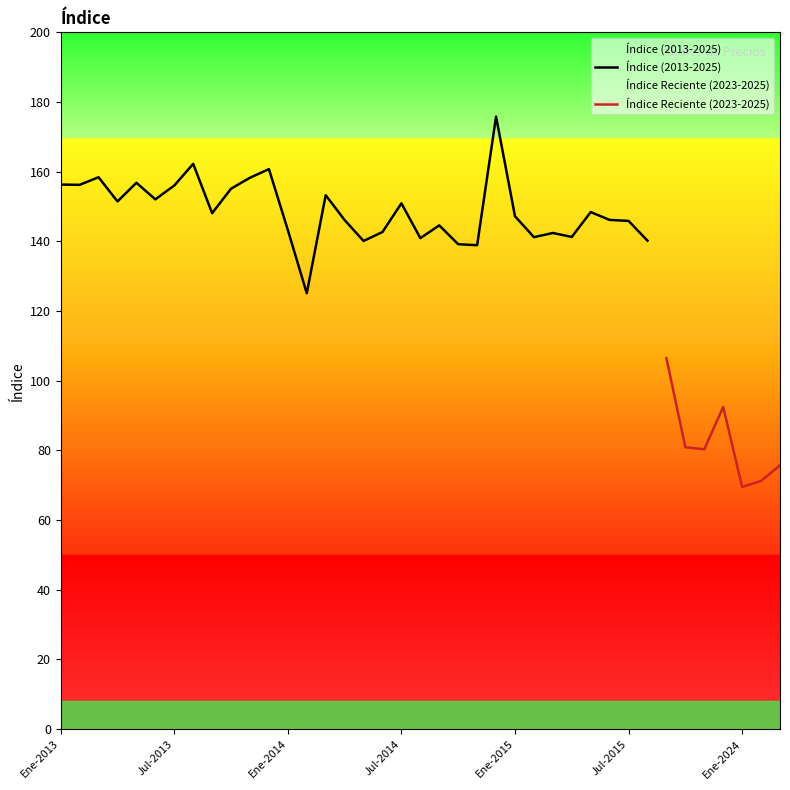

Which has a higher value, Feb-2013 or Ene-2015?

Feb-2013